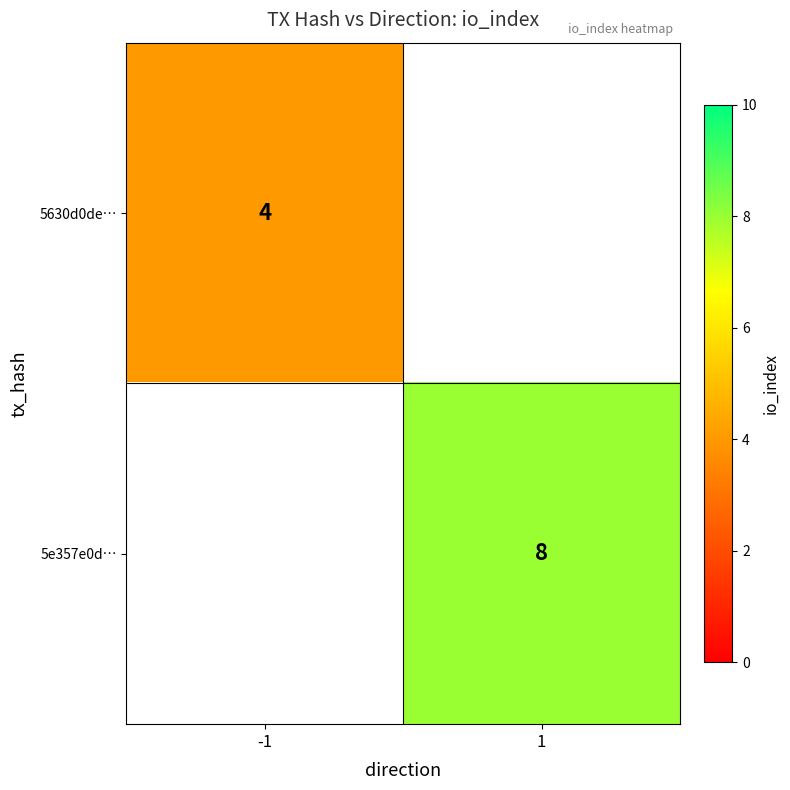

Is the value of 5630d0de… at -1 greater than the value of 5e357e0d… at 1?

No